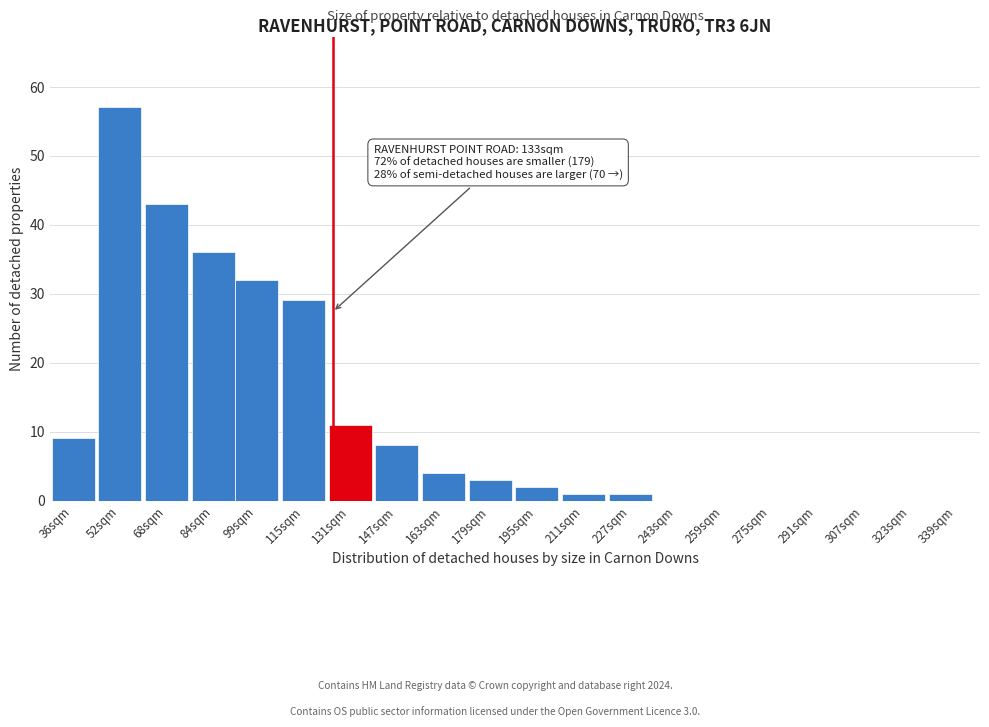

Reading left to right, what are all the values shown in this chart?

36sqm=9	52sqm=57	68sqm=43	84sqm=36	99sqm=32	115sqm=29	131sqm=11	147sqm=8	163sqm=4	179sqm=3	195sqm=2	211sqm=1	227sqm=1	243sqm=0	259sqm=0	275sqm=0	291sqm=0	307sqm=0	323sqm=0	339sqm=0